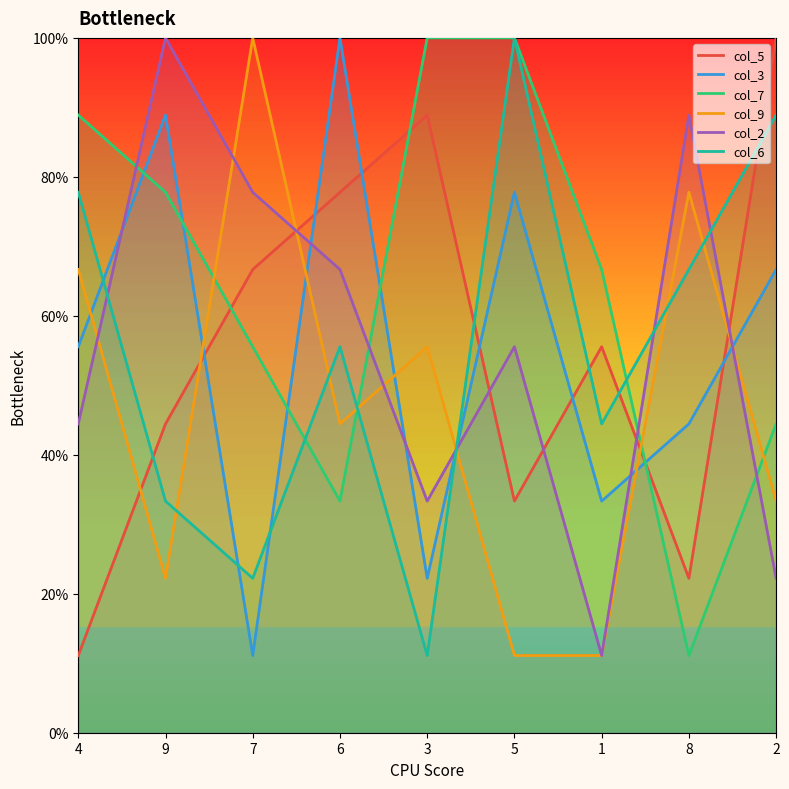

True or false: col_9 has a value of 3.1 at 9.

False